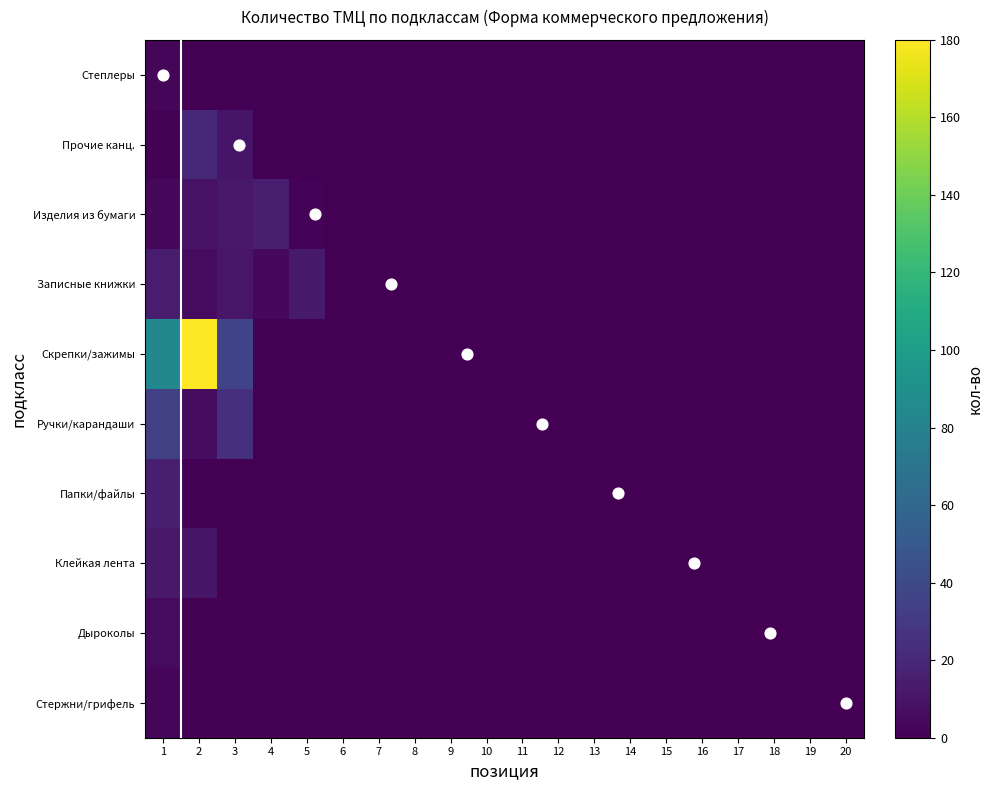

Which series changed the most between 14 and 18?

Степлеры